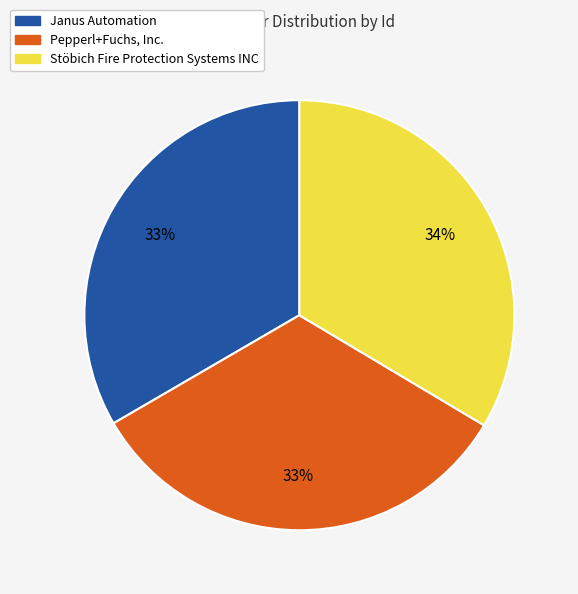

Is it true that Pepperl+Fuchs, Inc. is 44% of the pie?

False